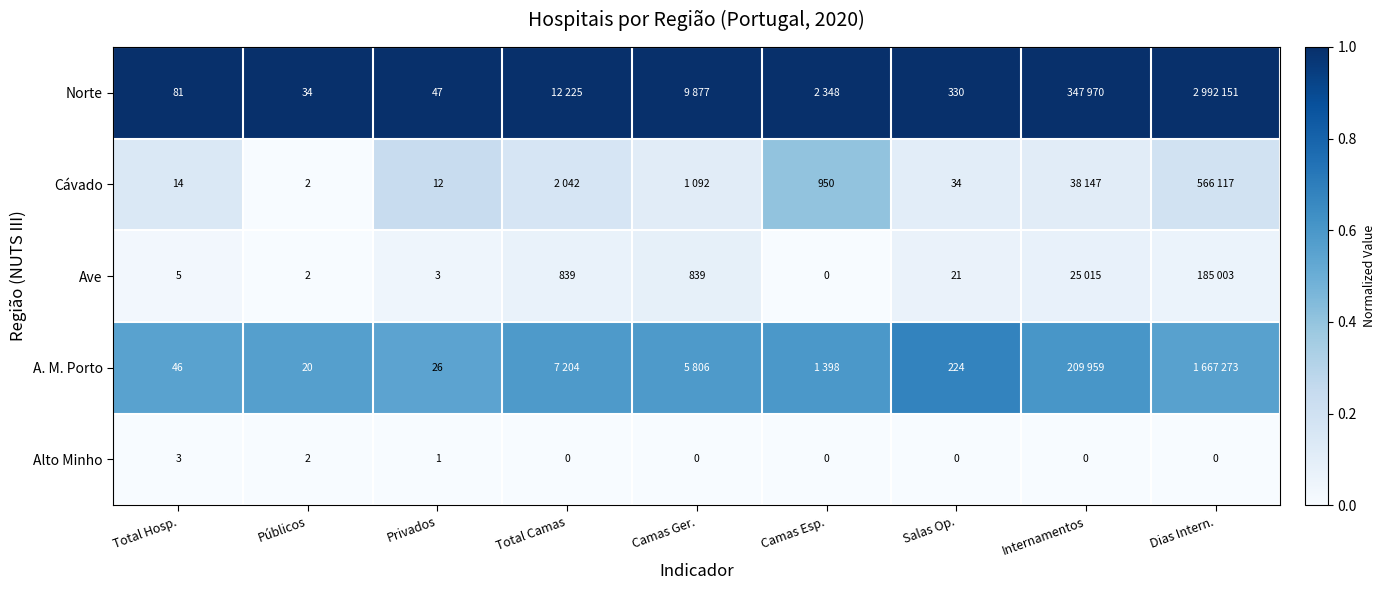

The A. M. Porto series shows 1.0 at Salas Op.. True or false?

False